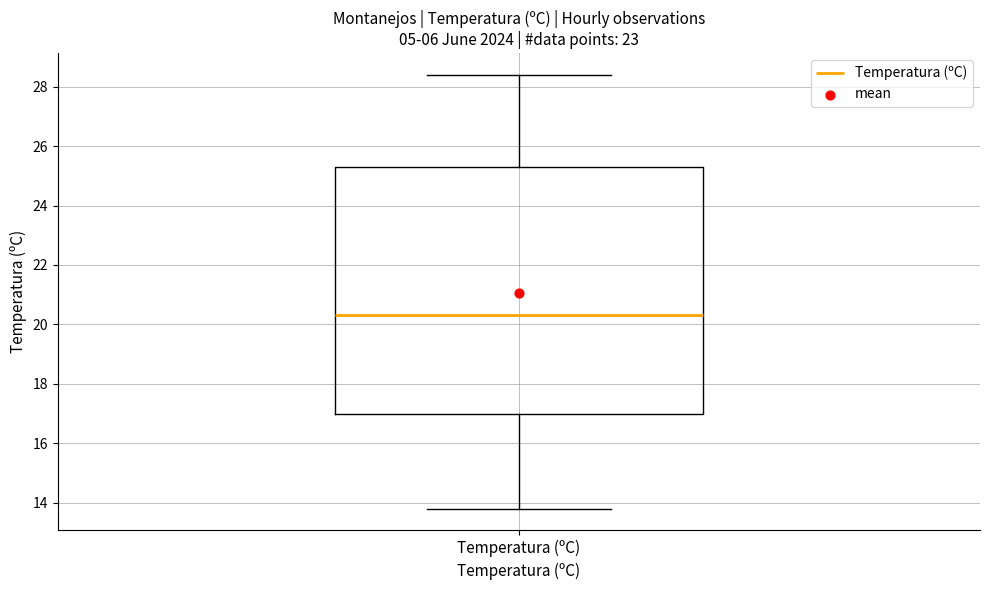

Where is the upper edge of the box for Temperatura (ºC) on the y-axis? The values are not printed on the chart, so give them approximately, as read against the axis.

25.4